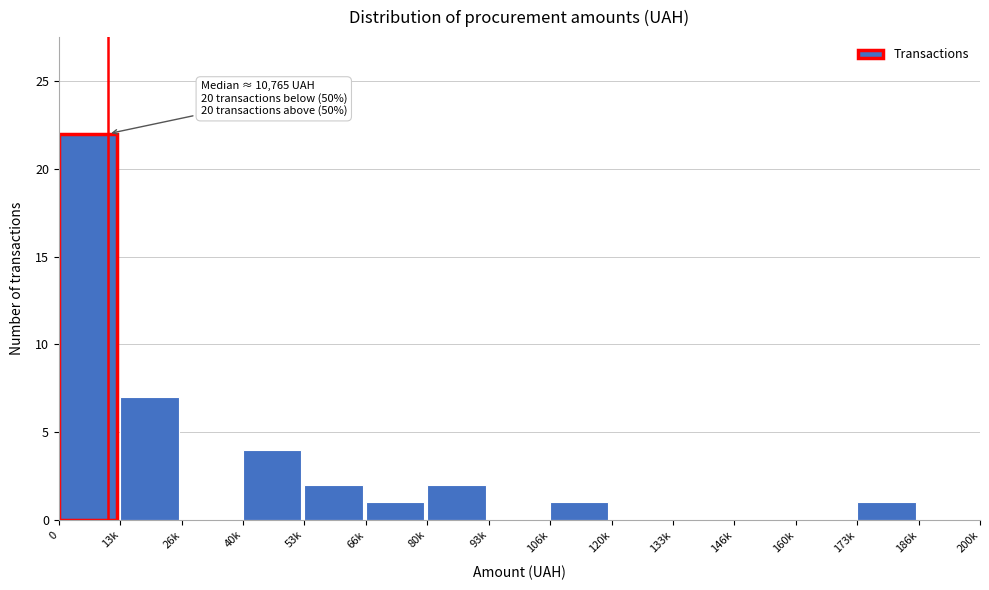

Reading left to right, what are all the values shown in this chart?

0=22	13k=7	26k=0	40k=4	53k=2	66k=1	80k=2	93k=0	106k=1	120k=0	133k=0	146k=0	160k=0	173k=1	186k=0